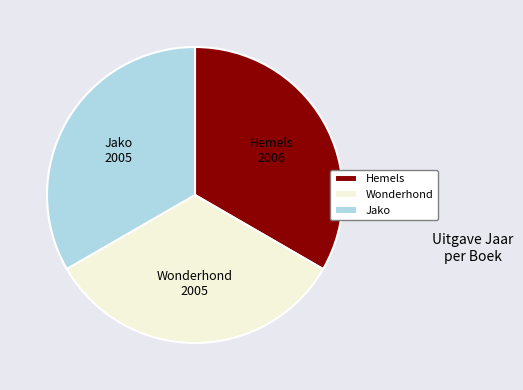

Is it true that Hemels is 33% of the pie?

True